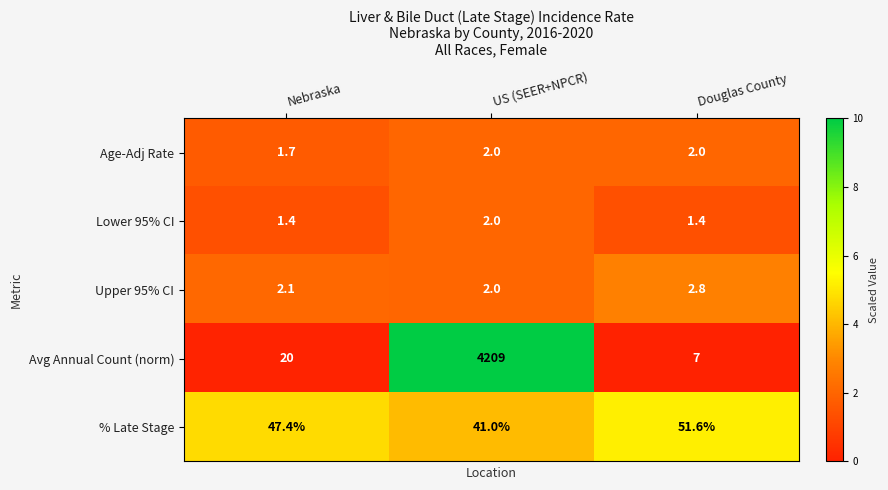

What is the minimum value shown in the chart?

1.4